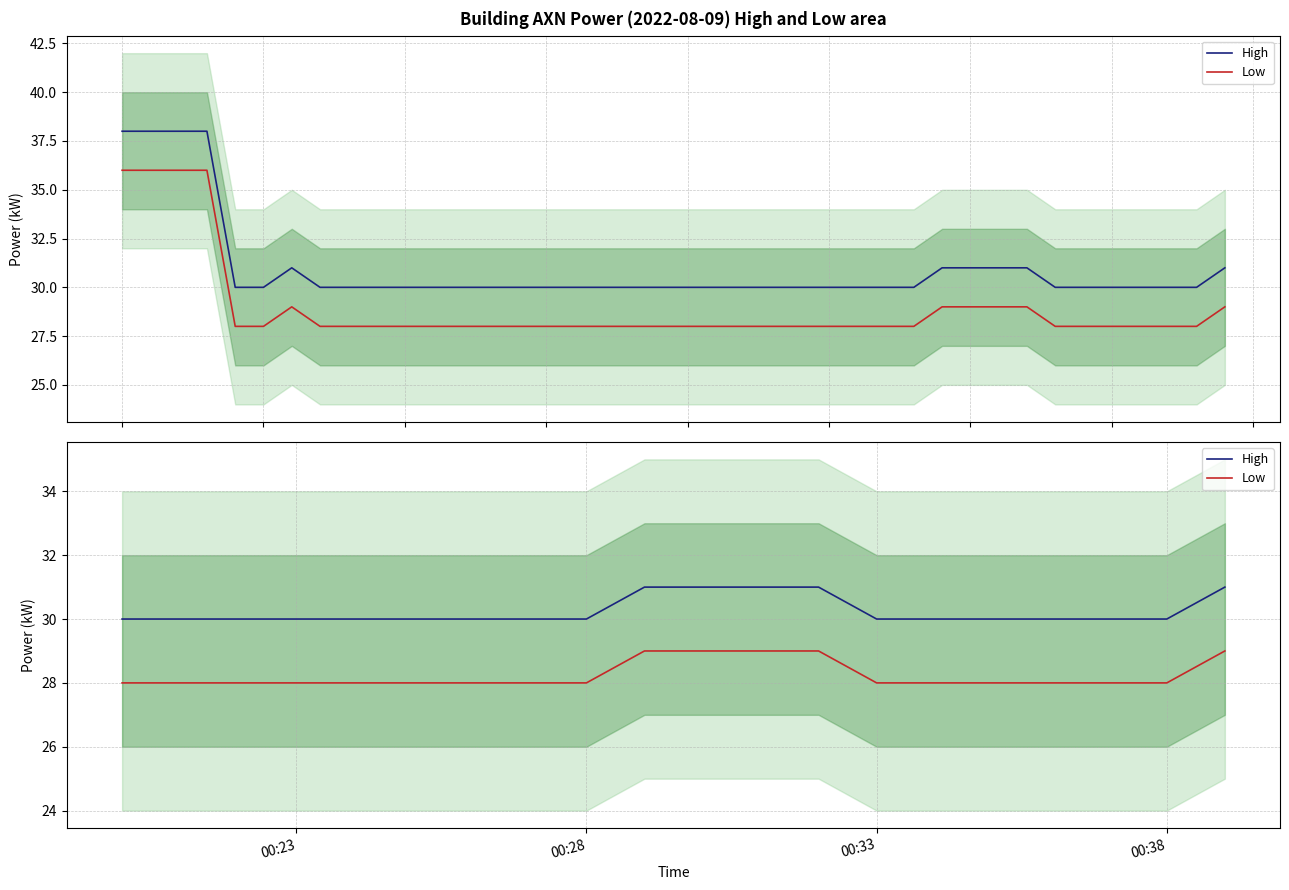

Rank the series by their average value, from highest to lowest.

High, Low